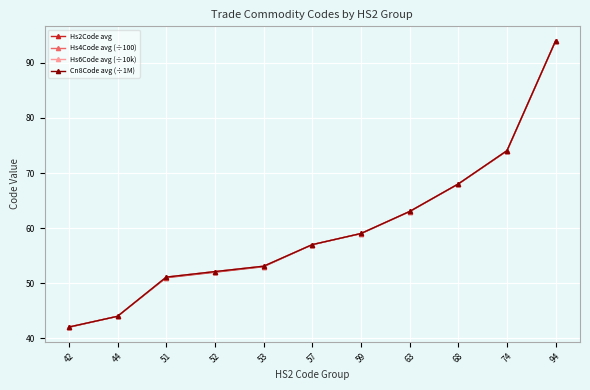

At how many categories does at least one series exceed 66?

3